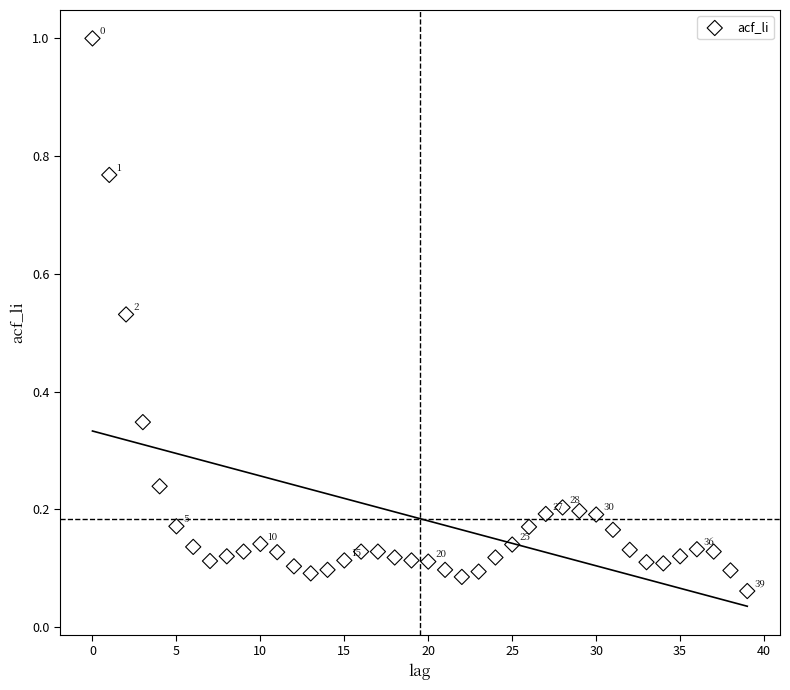

What is the range of Y values (max minus min)?

0.9